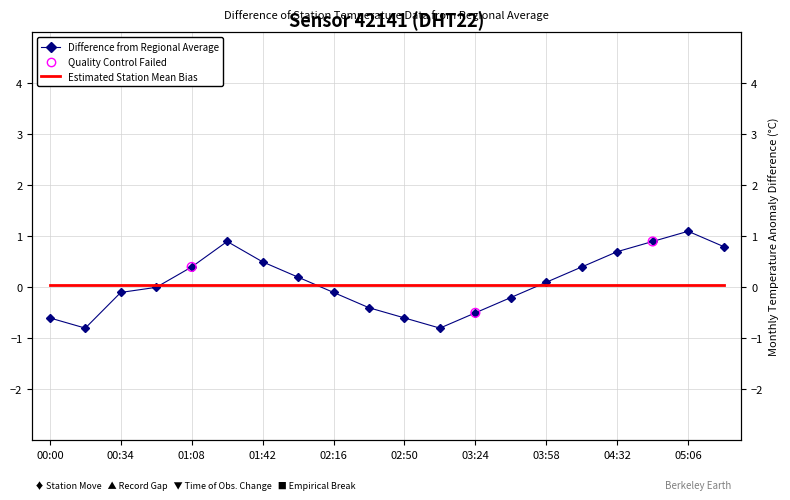

What is the change in value from 01:08 to 05:23?

+0.4